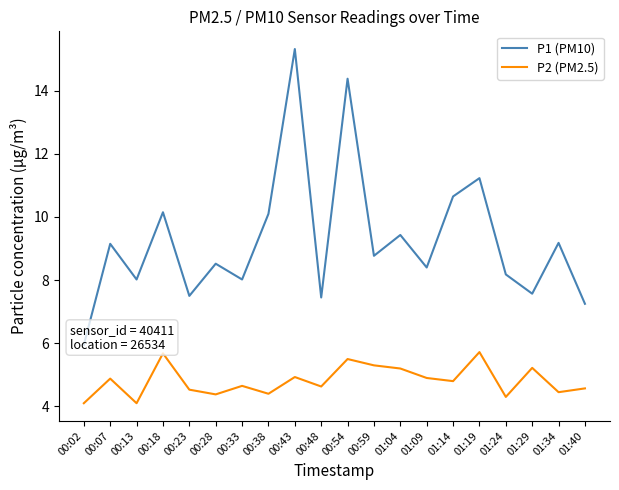

List the series in order of their overall mean, highest first.

P1 (PM10), P2 (PM2.5)